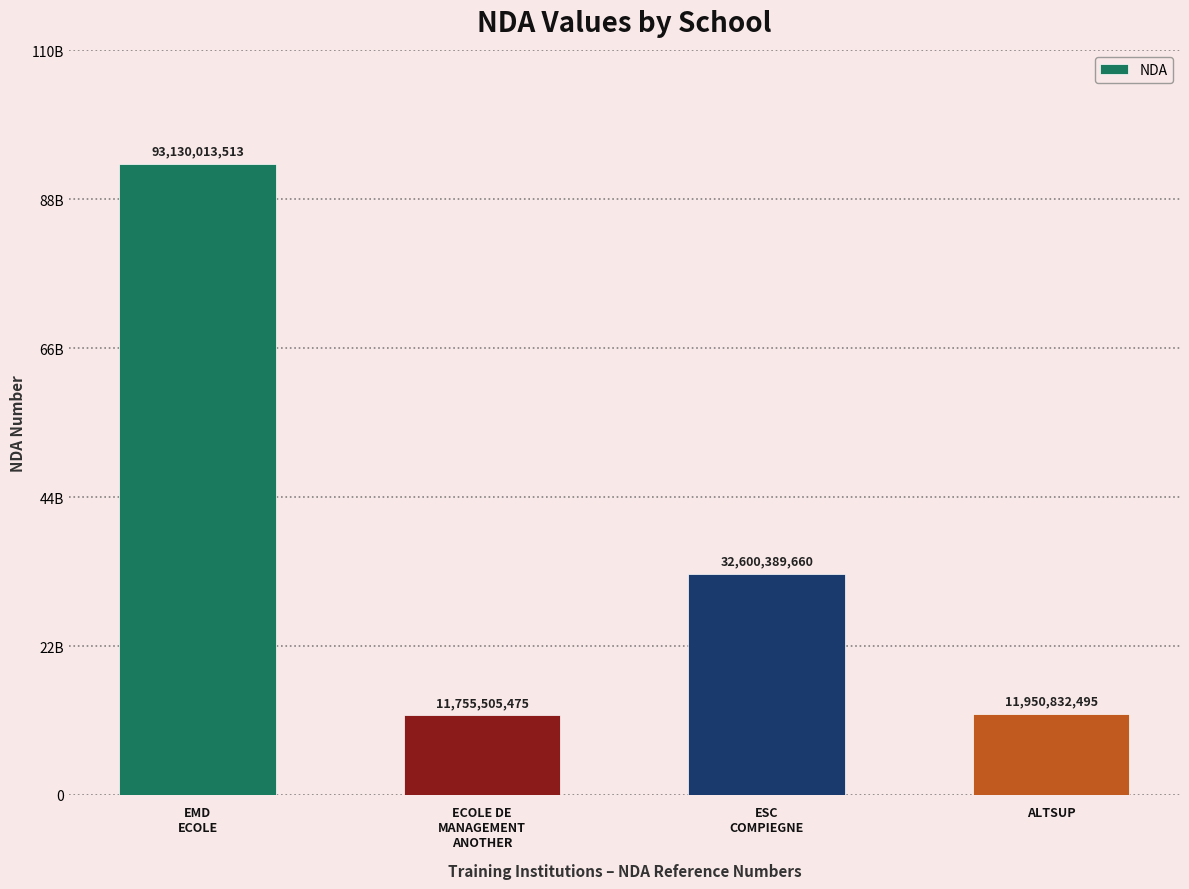

Where is the data nearest to the value 52442759494?

ESC
COMPIEGNE